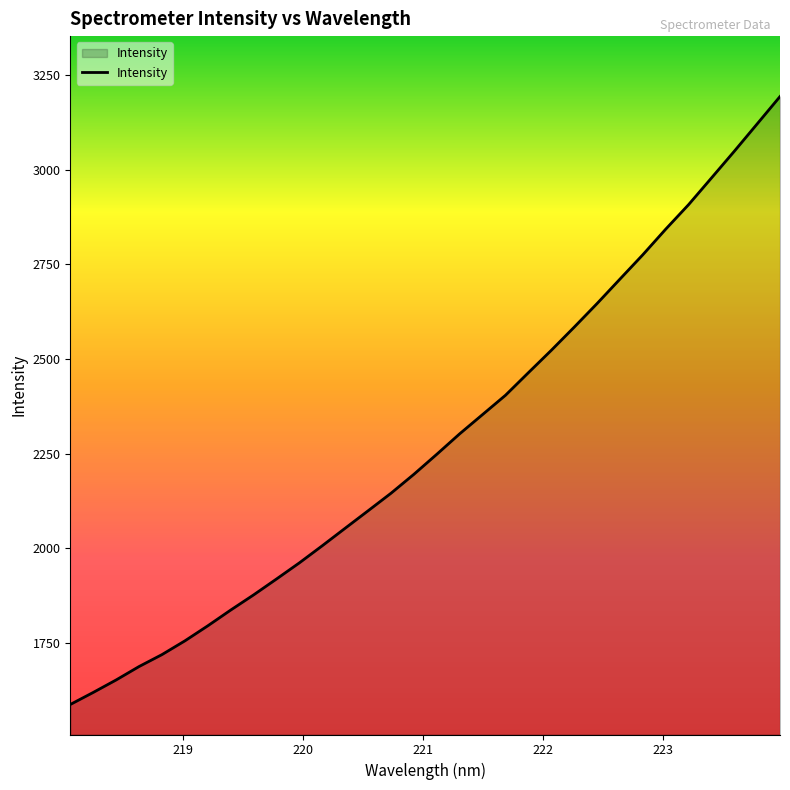

What is the smallest value displayed?

1587.0